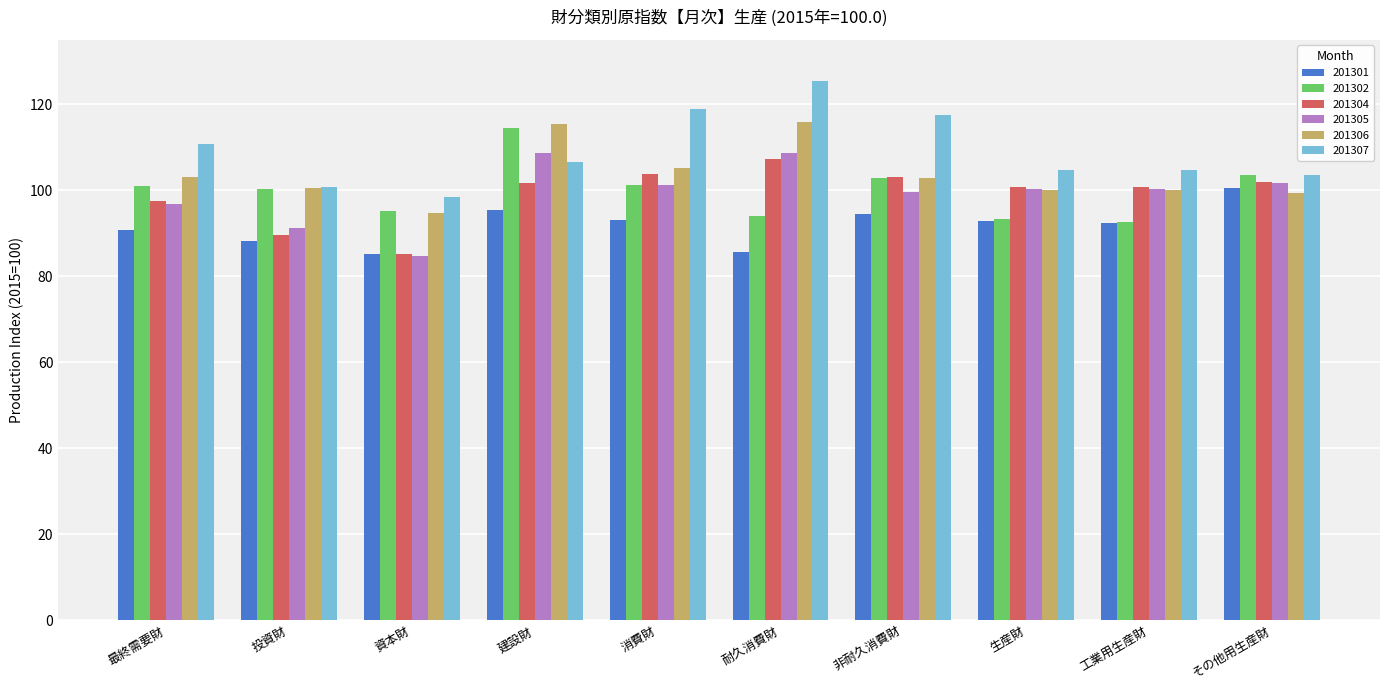

What is the value of the 201305 bar at the 5th from the left?

101.2